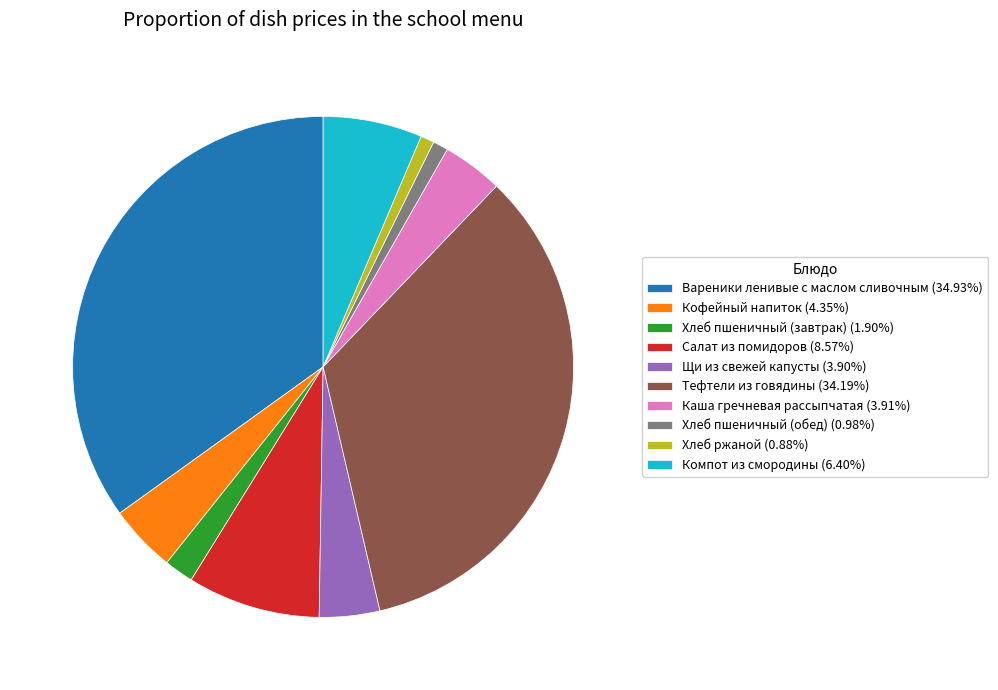

Which has a higher value, Салат из помидоров or Каша гречневая рассыпчатая?

Салат из помидоров